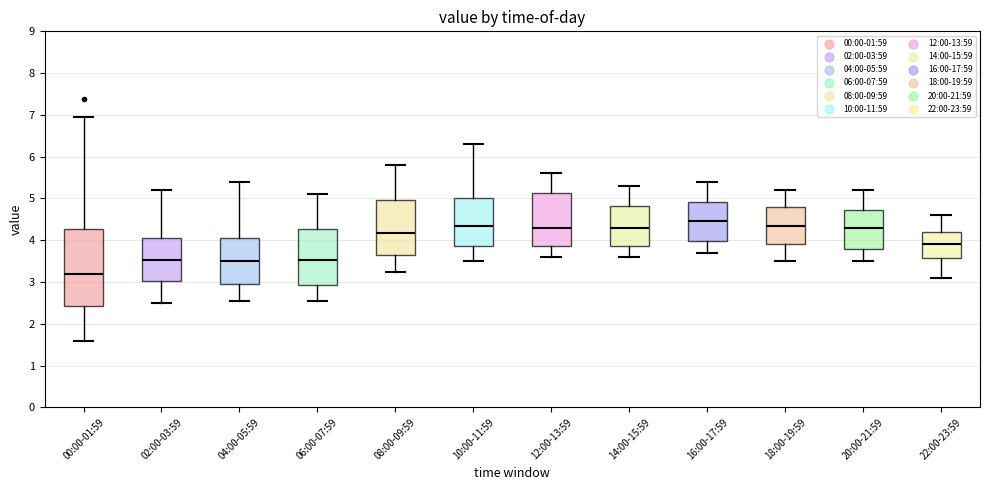

Which box has the lowest median line?

00:00-01:59